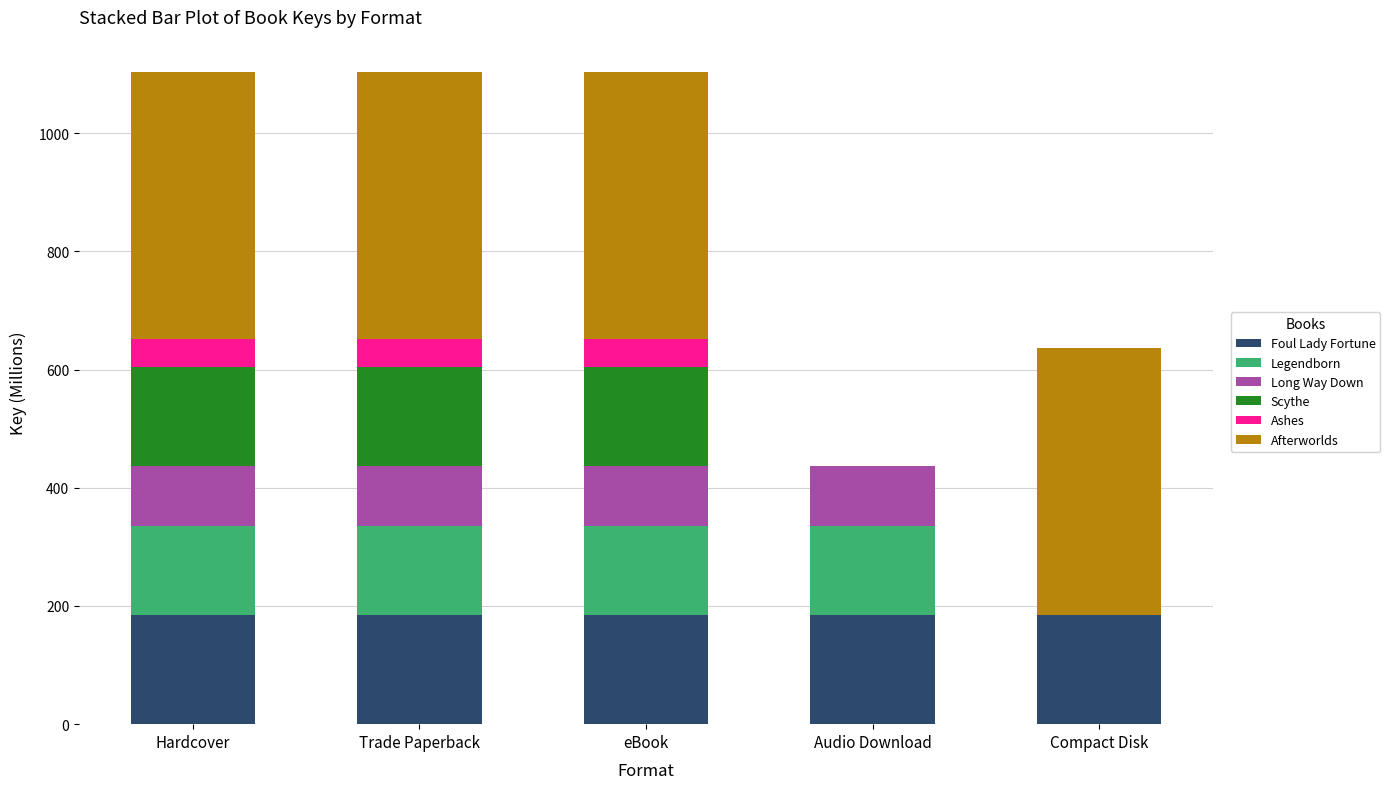

Are the bars grouped side by side (vs. stacked)?

No